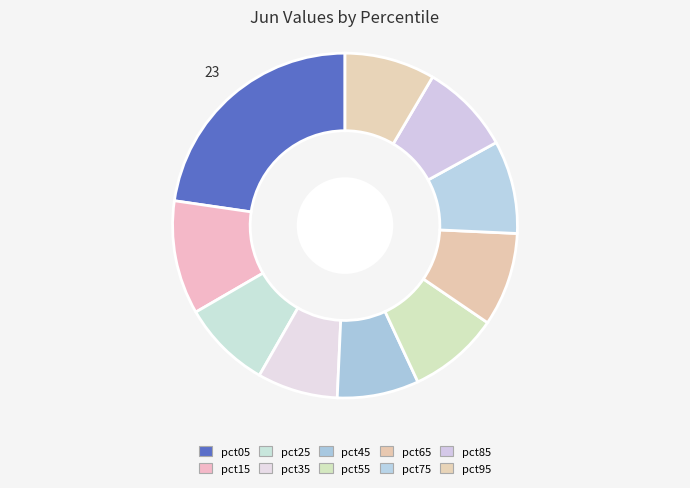

The pct95 slice represents 8% of the pie. True or false?

True